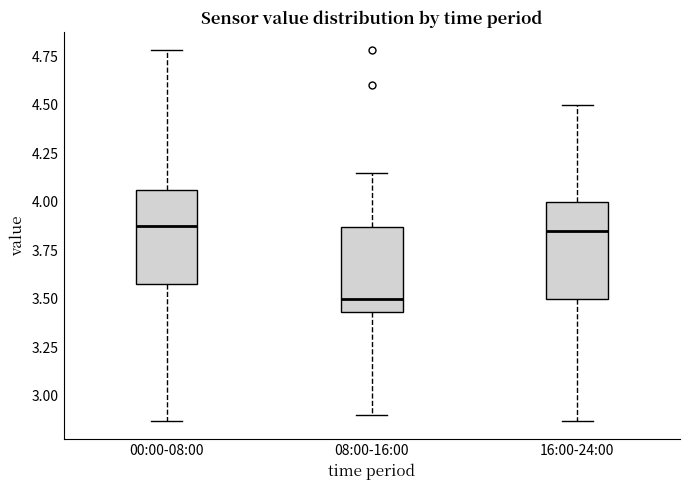

Reading left to right, transcribe this box plot: for each box, give where its median line is, the range the box spans, and where its two whiskers end, as read against the y-axis. The values are not printed on the chart, so give them approximately, as read against the axis.

00:00-08:00: median 3.90, box 3.60 to 4.05, whiskers 2.85 to 4.80
08:00-16:00: median 3.50, box 3.45 to 3.85, whiskers 2.90 to 4.15
16:00-24:00: median 3.85, box 3.50 to 4.00, whiskers 2.85 to 4.50